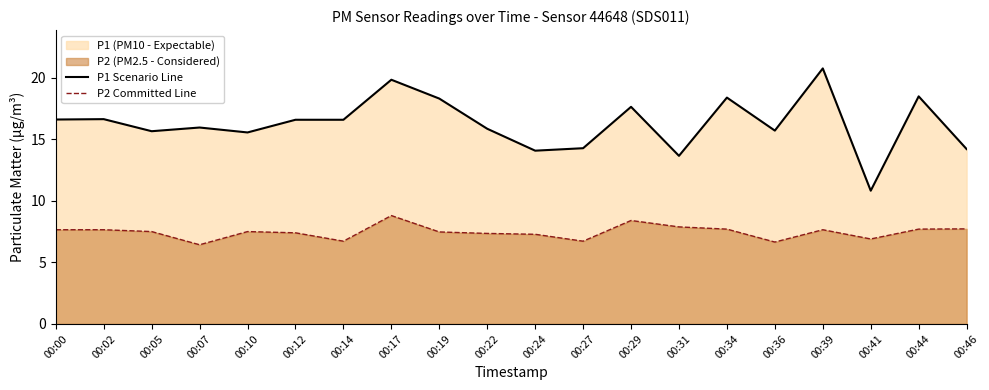

What is the lowest value of the P2 Committed Line series?

6.4